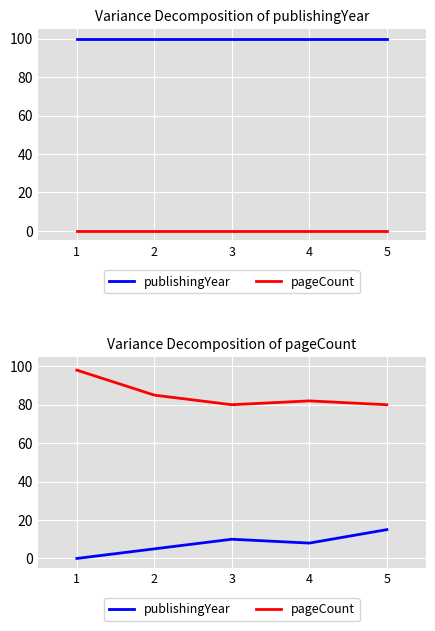

Which series has the largest range (max minus min)?

pageCount